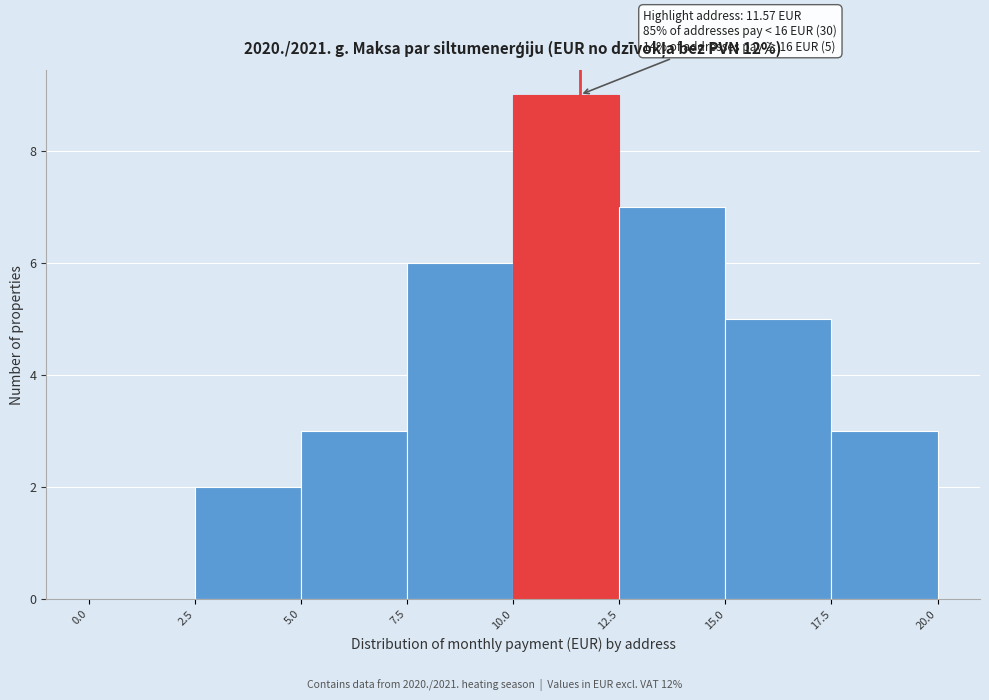

Over which range of the x-axis is the bar tallest?

10.0 to 12.5